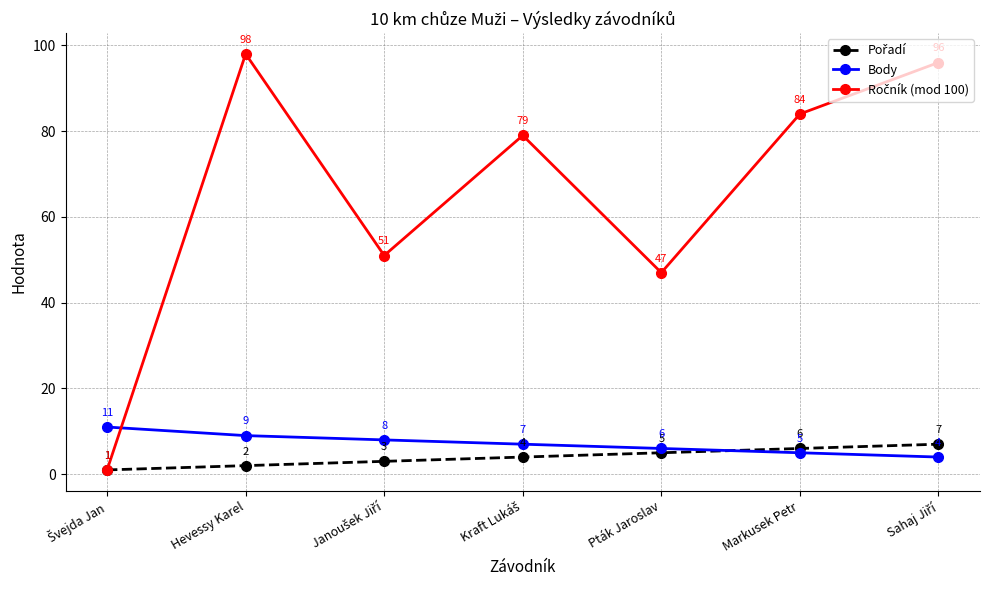

At which category is the sum across all series the highest?

Hevessy Karel